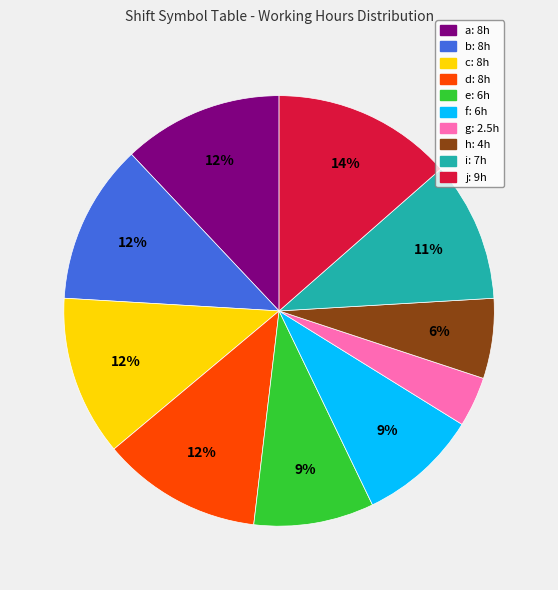

Is there any slice that represents more than half of the pie?

No